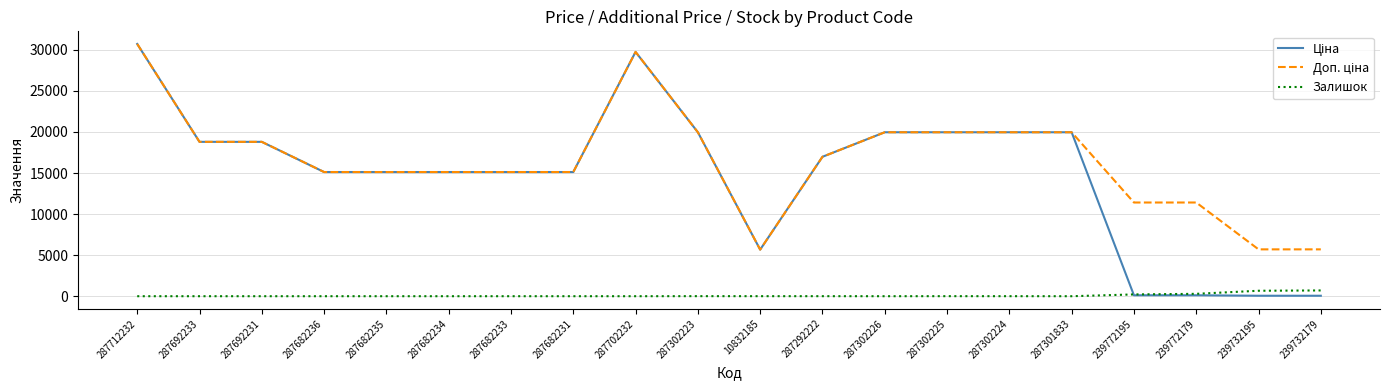

What is the highest value of the Залишок series?

702.0